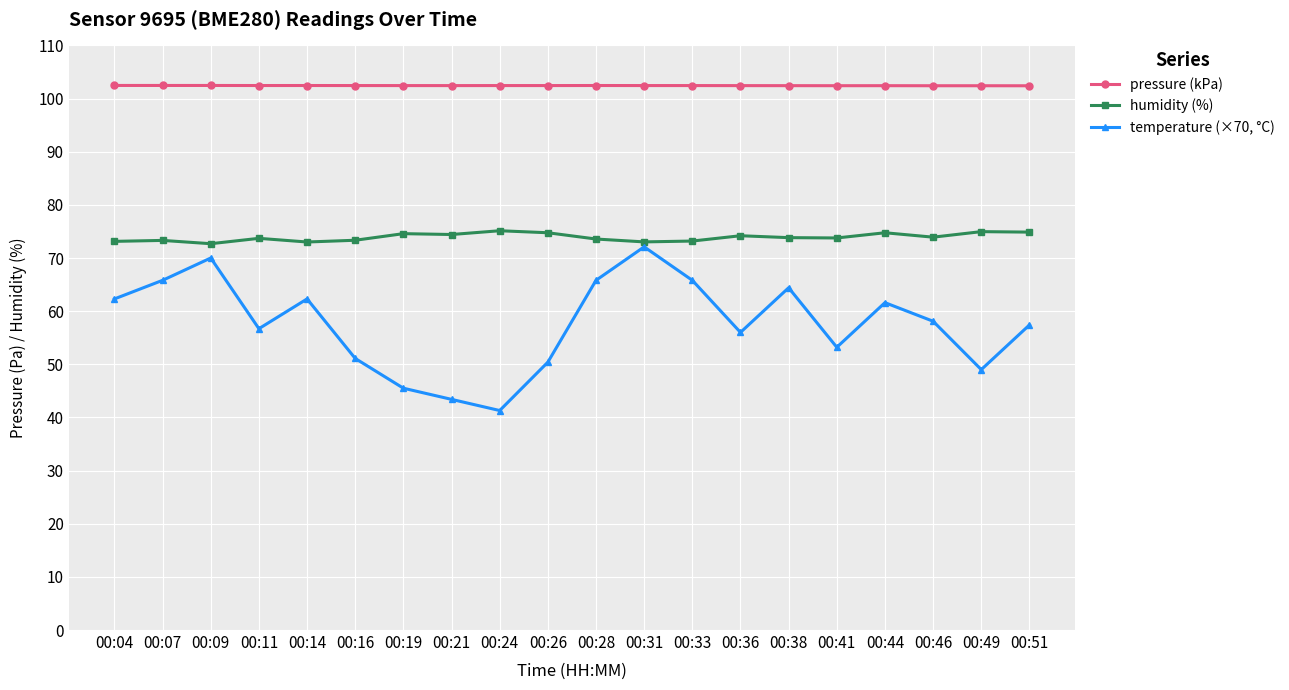

Rank the series at 00:46 from highest to lowest value.

pressure (kPa), humidity (%), temperature (×70, °C)